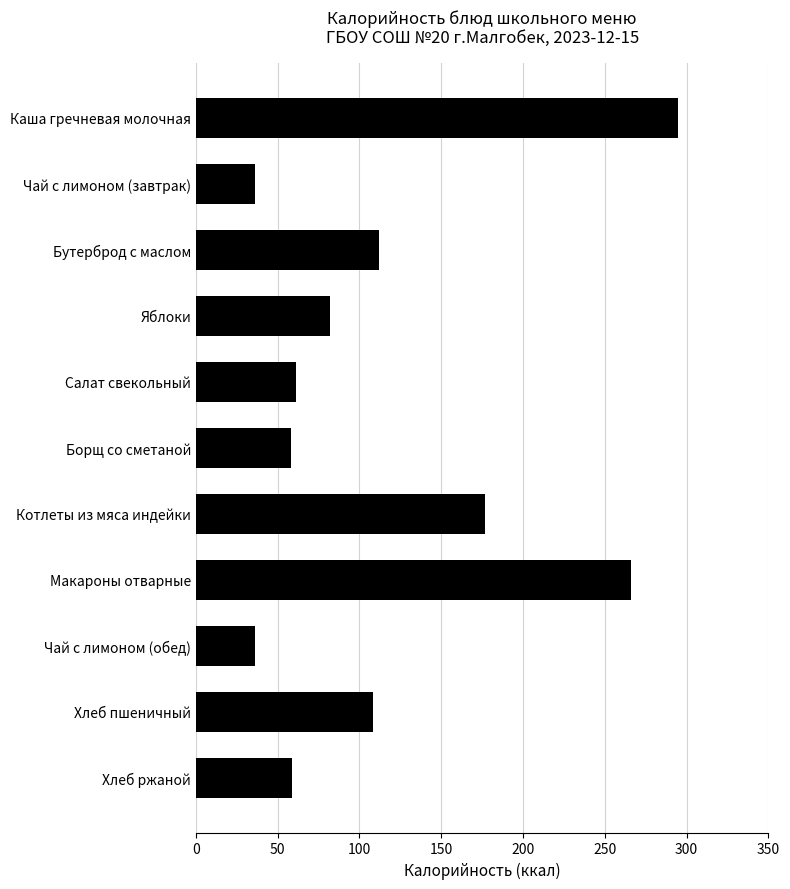

The chart shows a value of 86 at Макароны отварные. True or false?

False